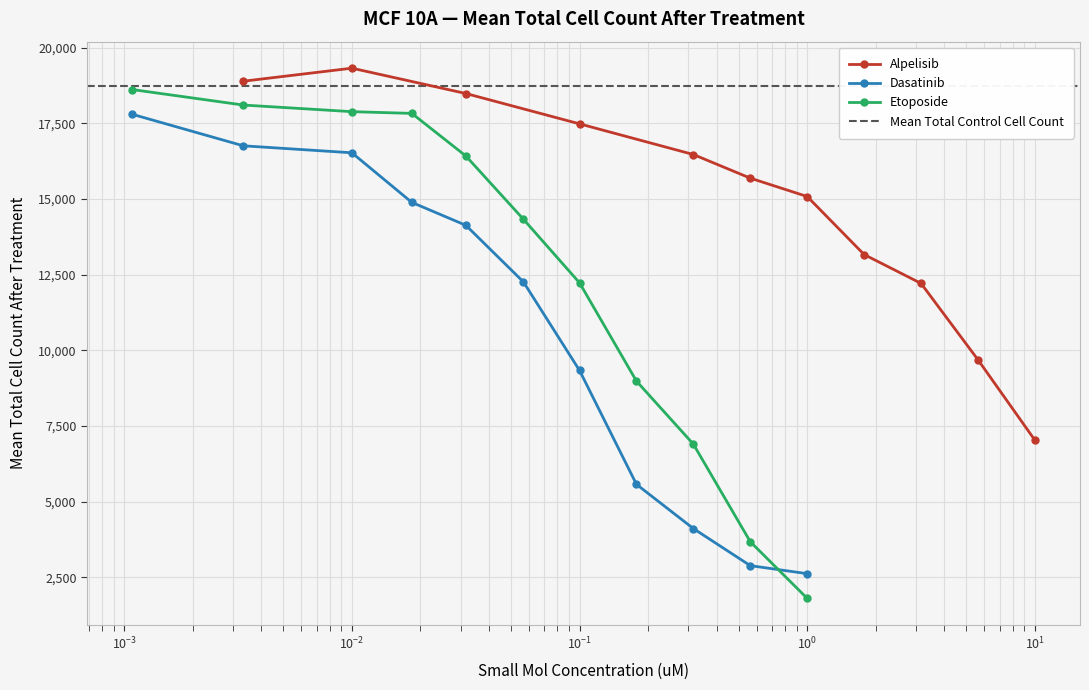

What is the value of the Etoposide point at the 4th from the left?

17830